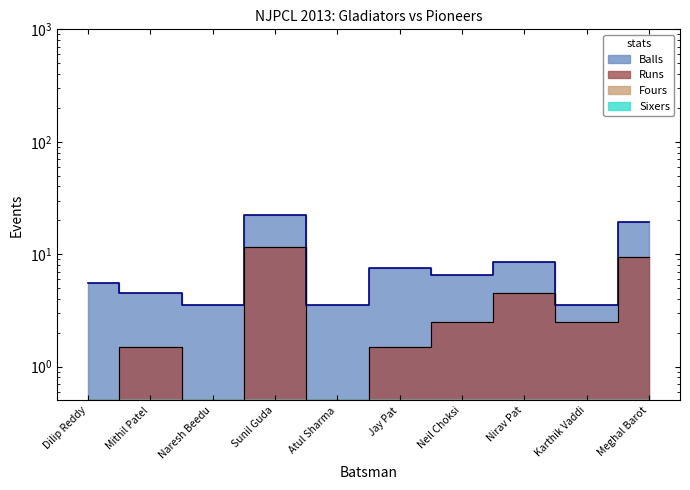

The value of Runs at Atul Sharma is 0.7. True or false?

False